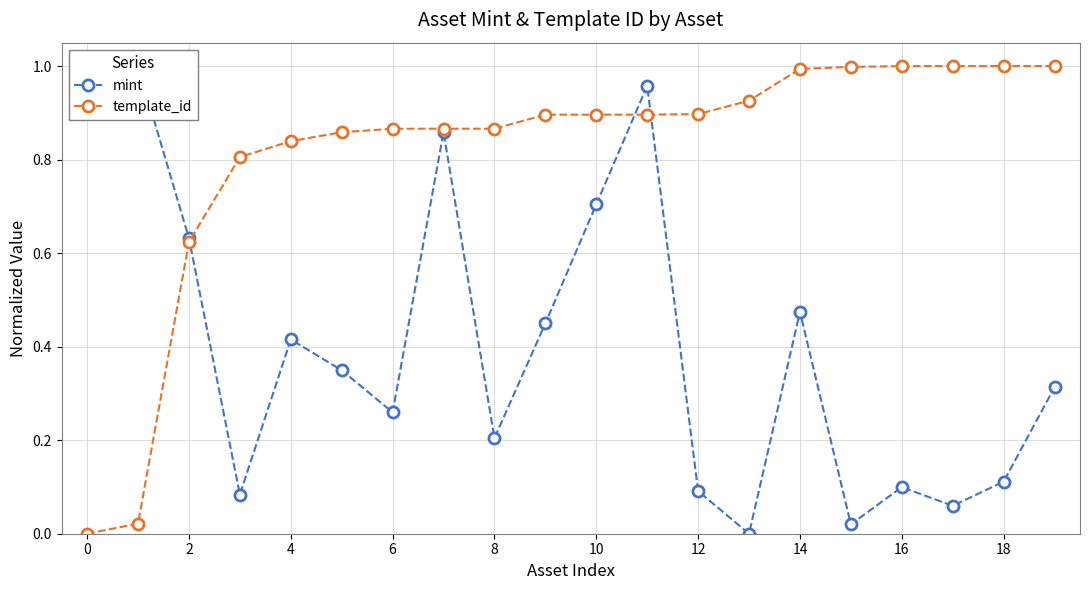

How many interior local peaks does the mint series have?

6